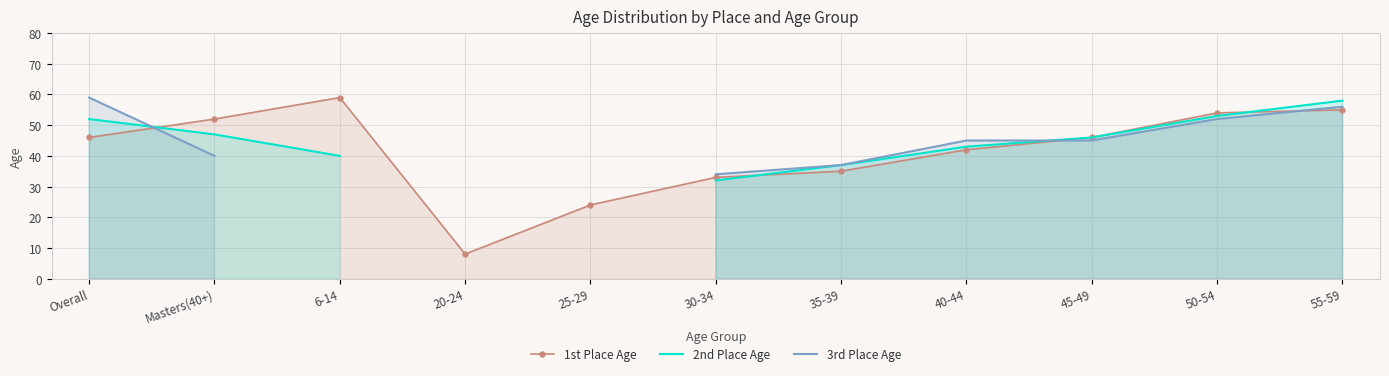

Count the number of categories in the chart.

11